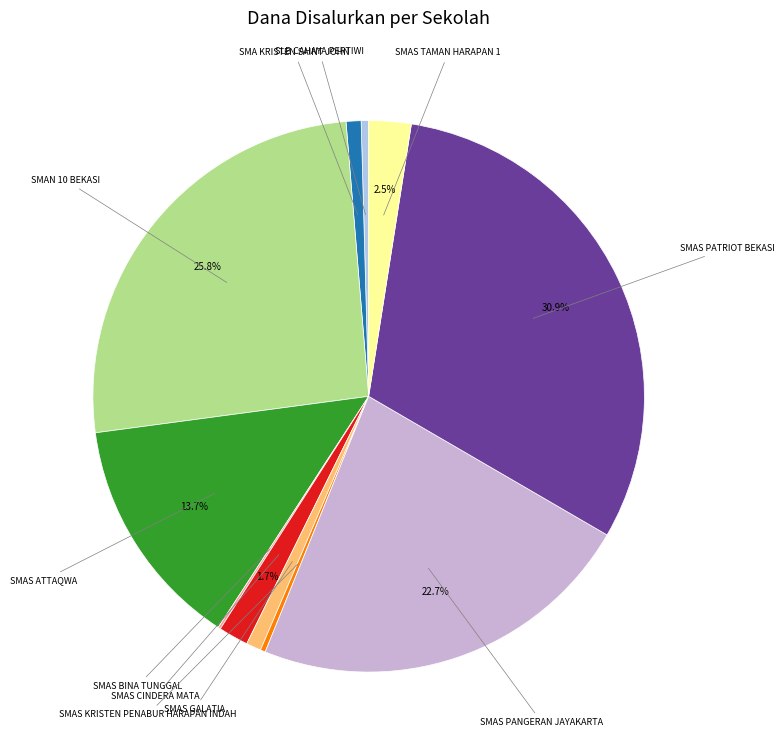

Do SMAS ATTAQWA and SMAS CINDERA MATA together represent more than half of the pie?

No